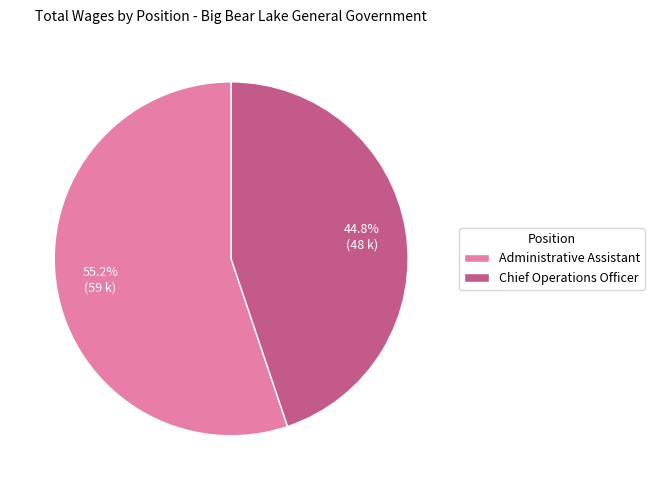

Is it true that Chief Operations Officer is 45% of the pie?

True